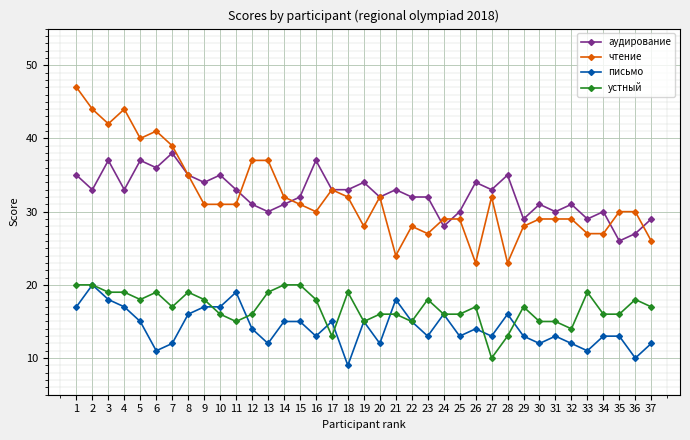

The value of устный at 18 is 19. True or false?

True